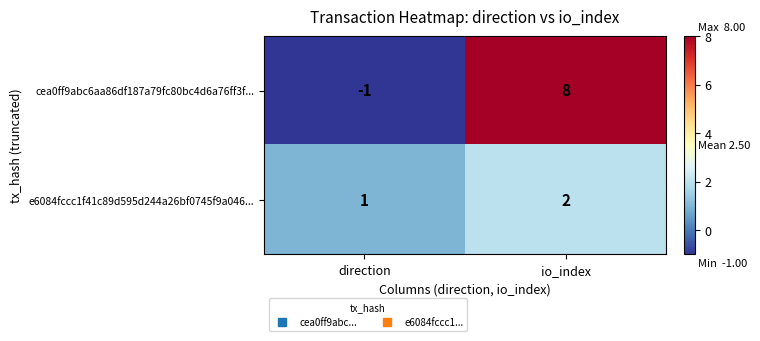

What is the smallest value displayed?

-1